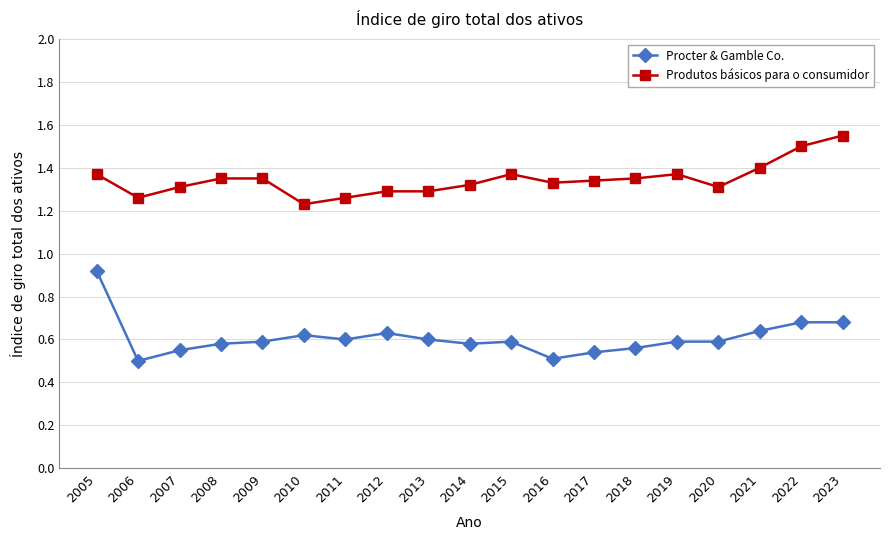

The Produtos básicos para o consumidor series shows 0.7 at 2020. True or false?

False